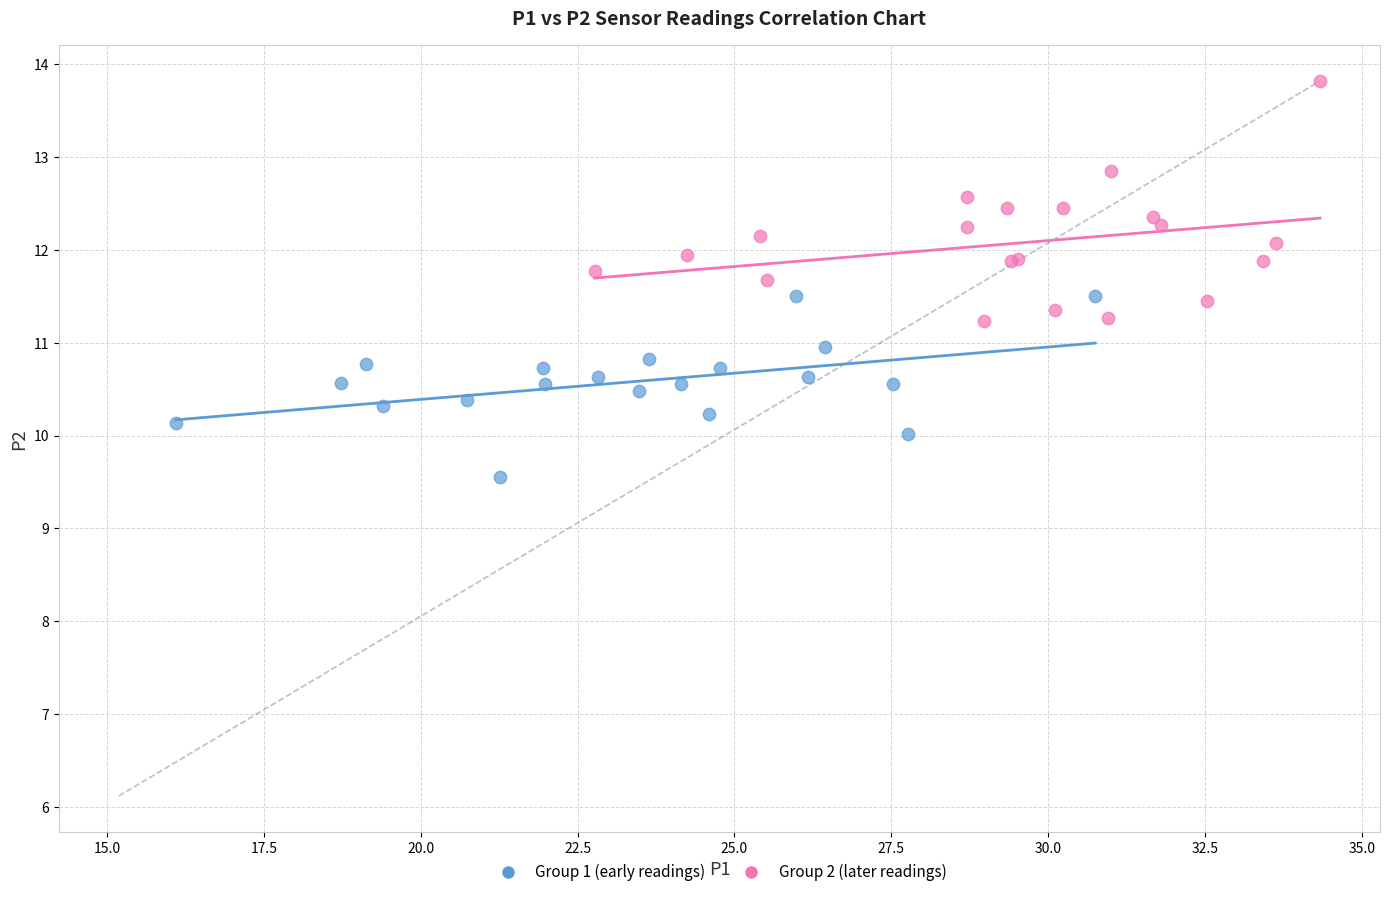

Which series reaches the minimum Y coordinate?

Group 1 (early readings)